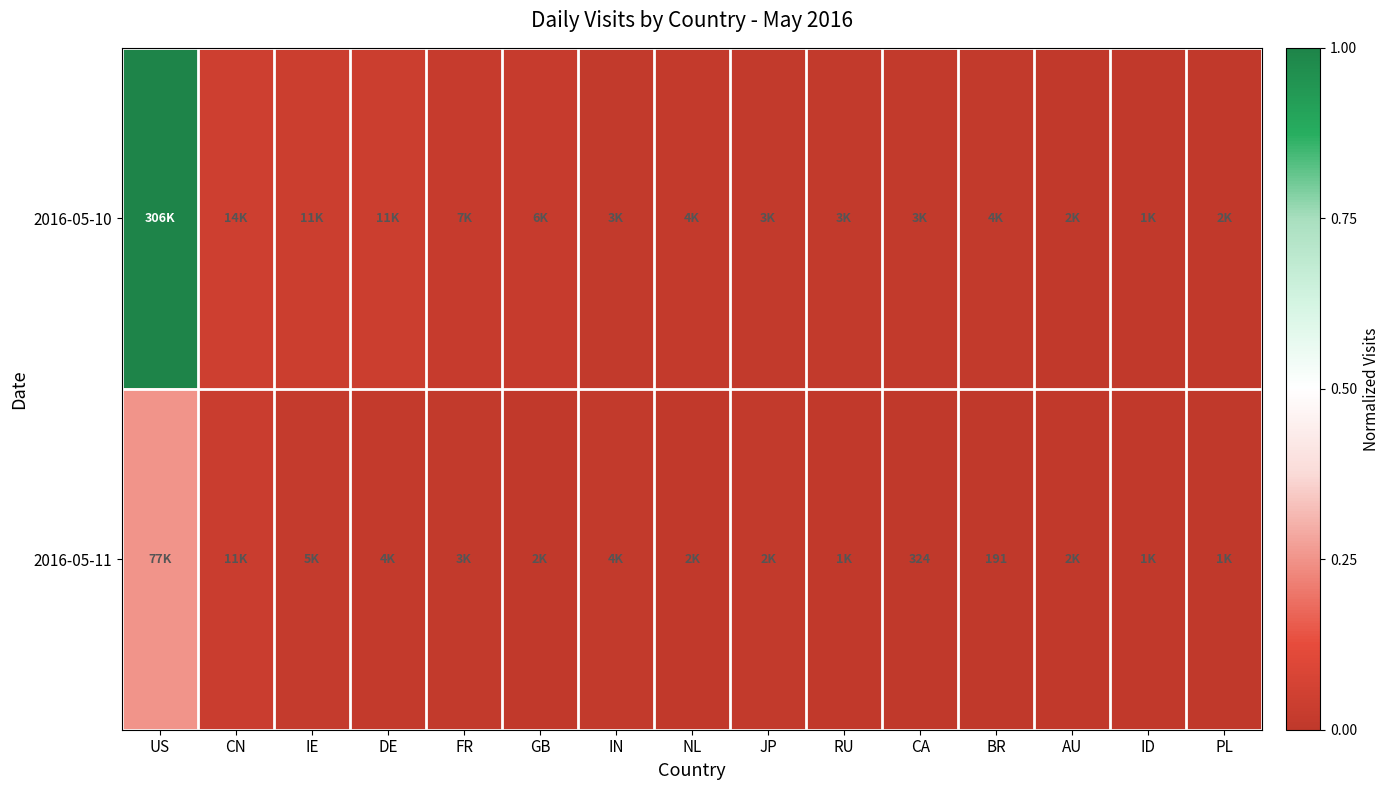

Rank the categories by 2016-05-11 value from highest to lowest.

US, CN, IE, DE, IN, FR, JP, GB, NL, AU, RU, ID, PL, CA, BR